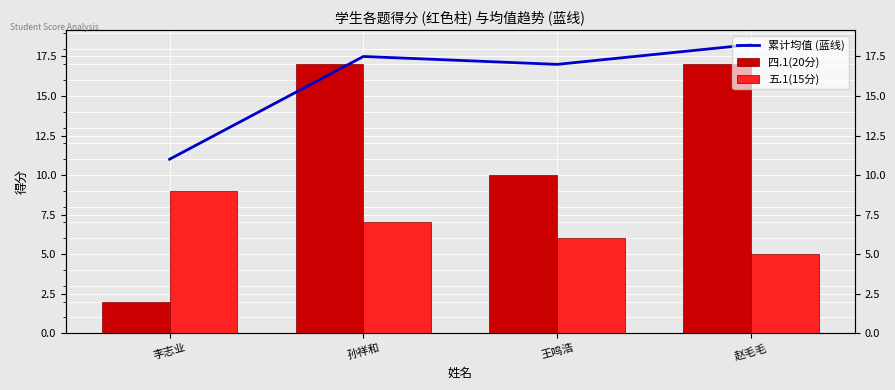

How many bars are there in total?

12